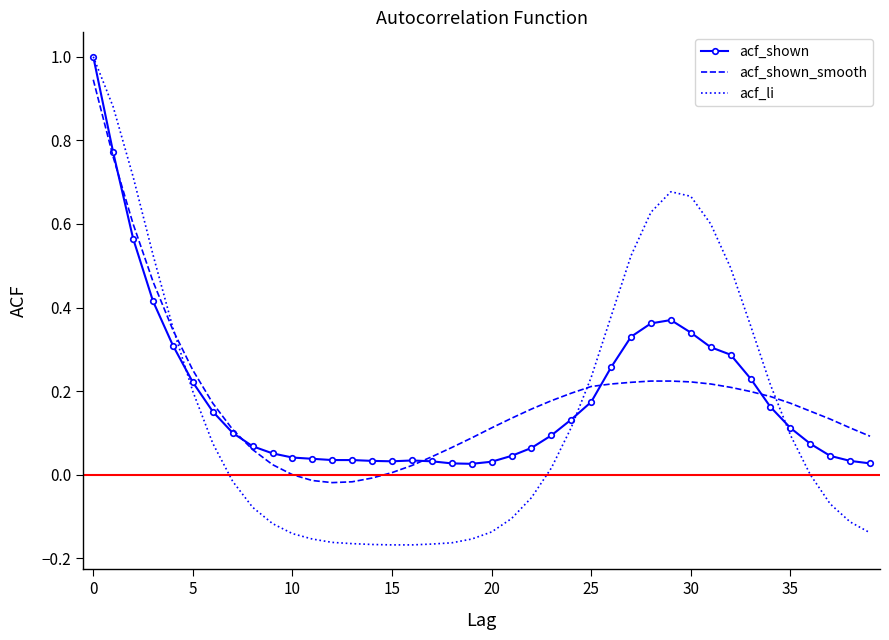

Which series has the largest range (max minus min)?

acf_li